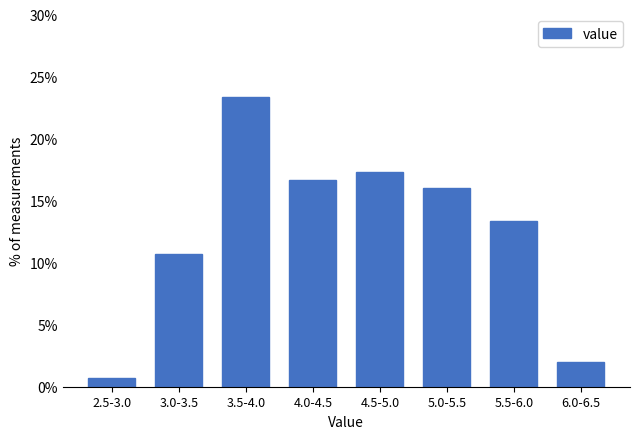

Reading left to right, list all the values displayed in this chart.

0.7	10.7	23.3	16.7	17.3	16.0	13.3	2.0